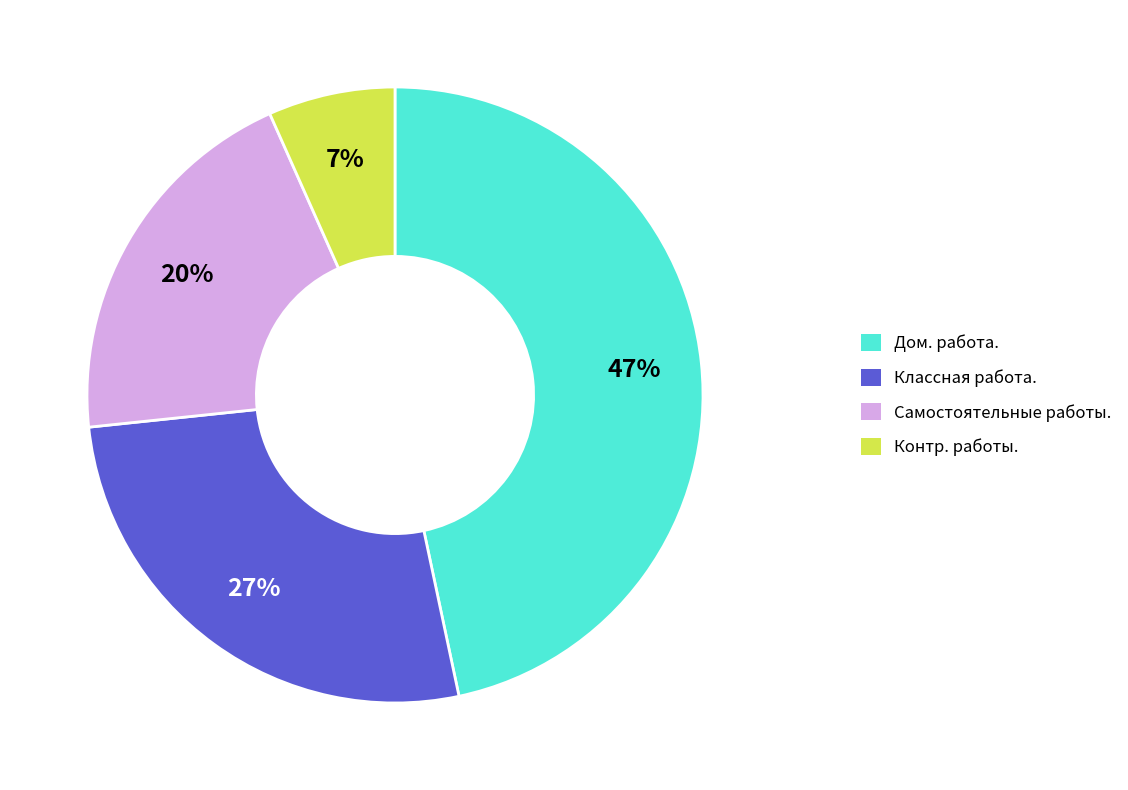

What percentage is the Самостоятельные работы. slice, to the nearest percent?

20%